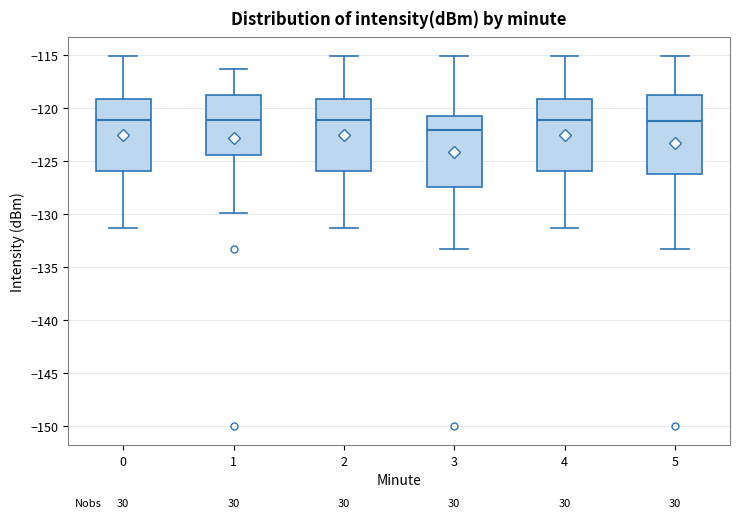

Where does the median line of the box at x = 1 sit on the y-axis? The values are not printed on the chart, so give them approximately, as read against the axis.

-121.0